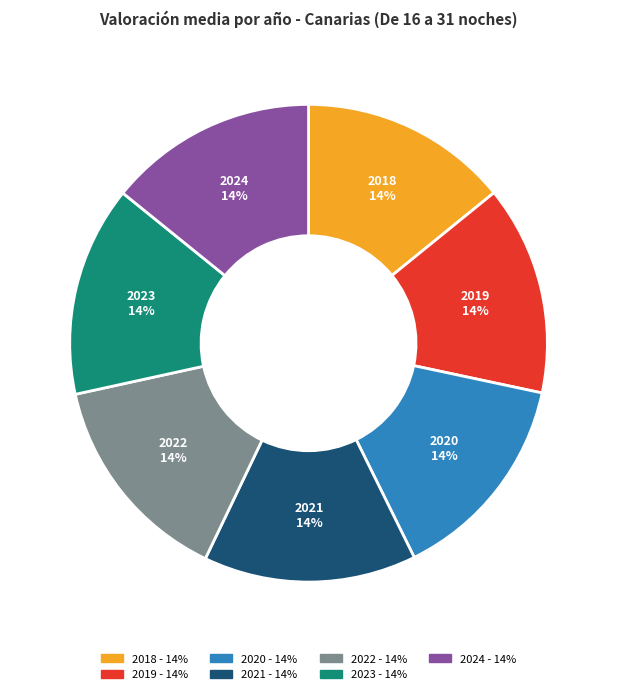

What percentage is the 2022 slice, to the nearest percent?

14%